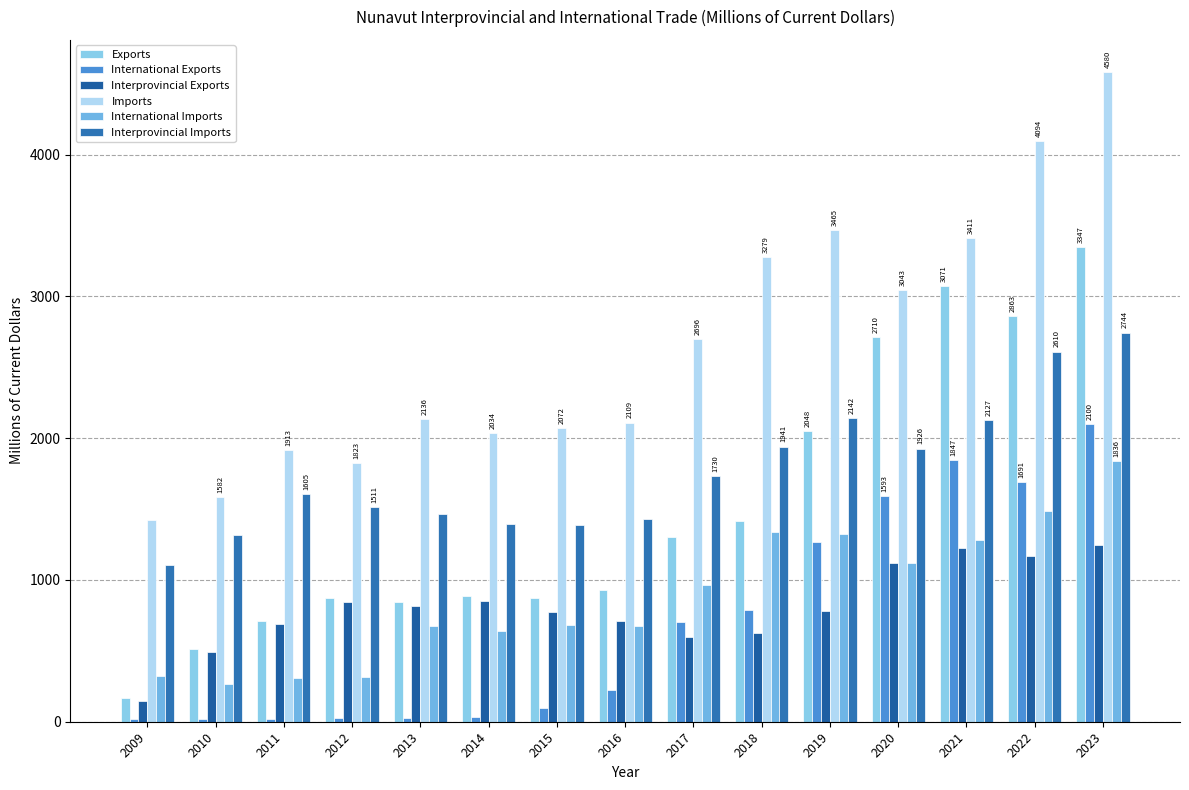

How many groups of bars are there?

15